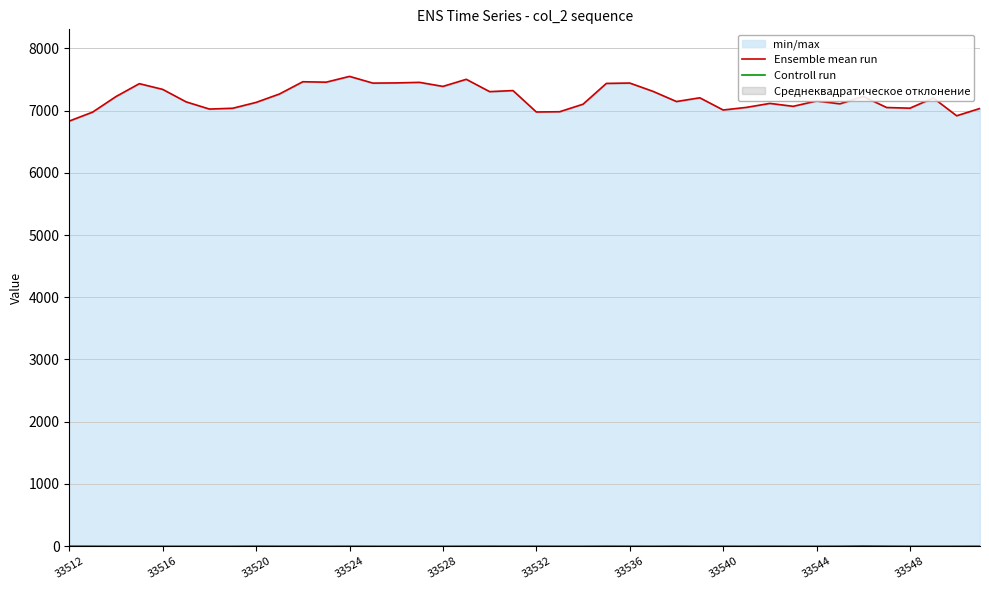

What is the difference between the highest and lowest values at 35?

7047